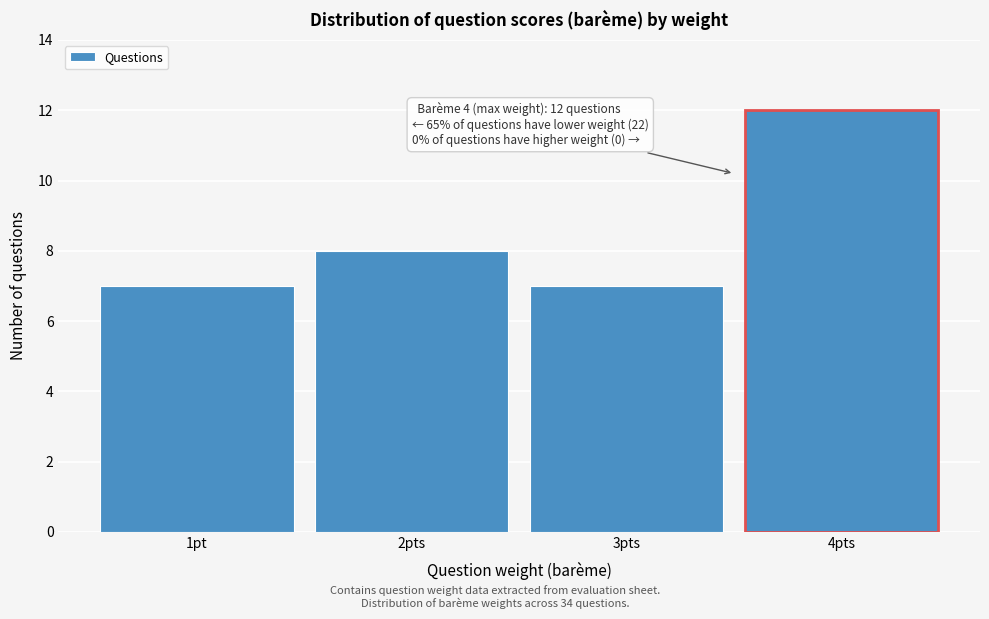

Reading left to right, list all the values displayed in this chart.

1pt=7	2pts=8	3pts=7	4pts=12